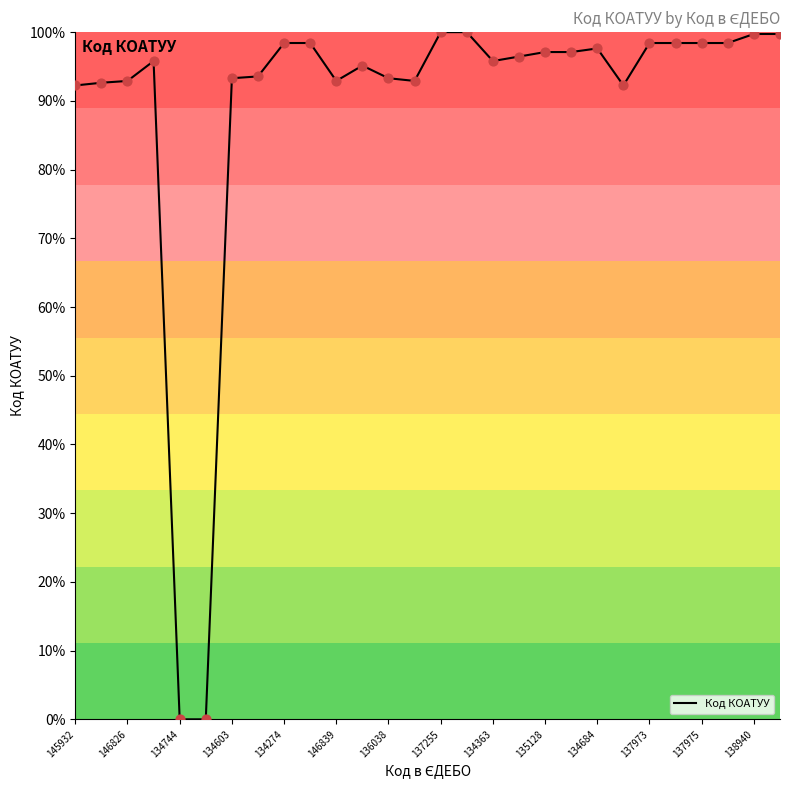

What is the maximum value shown in the chart?

100.0